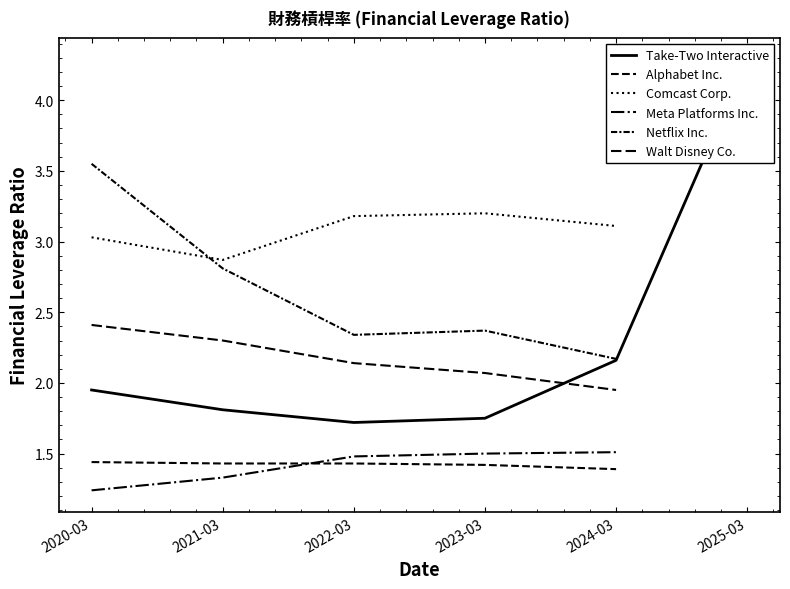

What is the sum of all Netflix Inc. values?

13.2